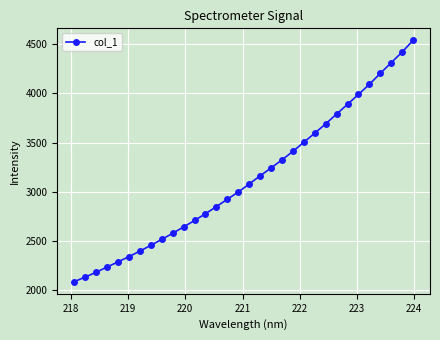

What is the smallest value displayed?

2085.6